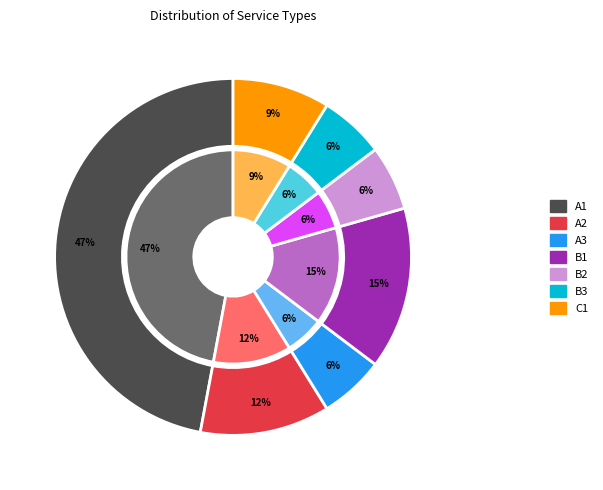

Is it true that Tutoring Program, Technology Platform, Academic Intervention is 9% of the pie?

True